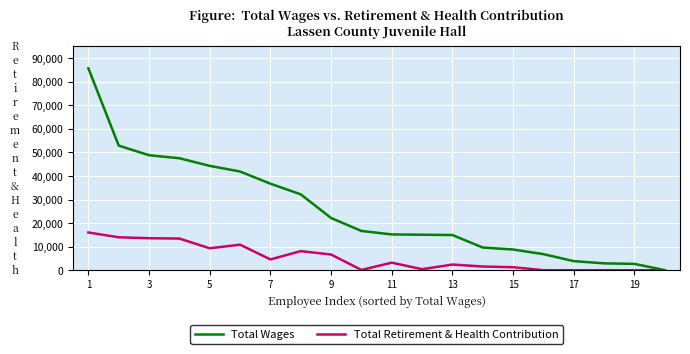

Which series has the largest total across all categories?

Total Wages